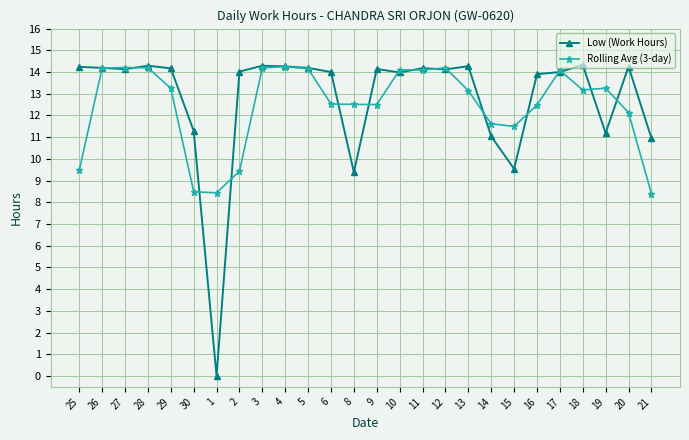

Rank the series by their average value, from highest to lowest.

Low (Work Hours), Rolling Avg (3-day)